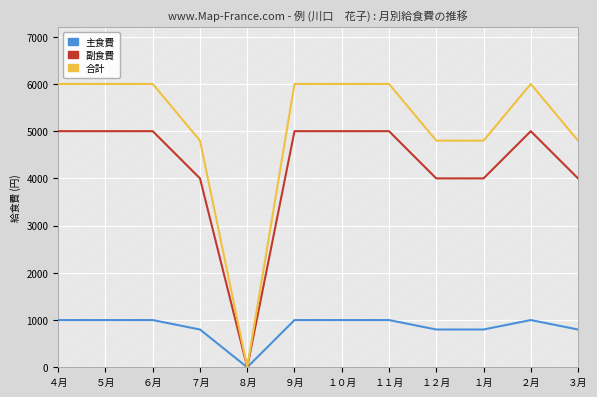

What is the approximate value of 主食費 at ３月?

800